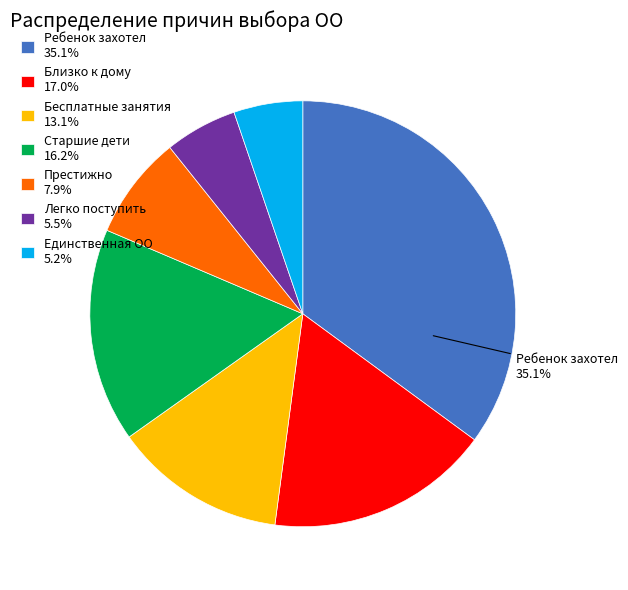

The Ребенок захотел slice represents 28% of the pie. True or false?

False